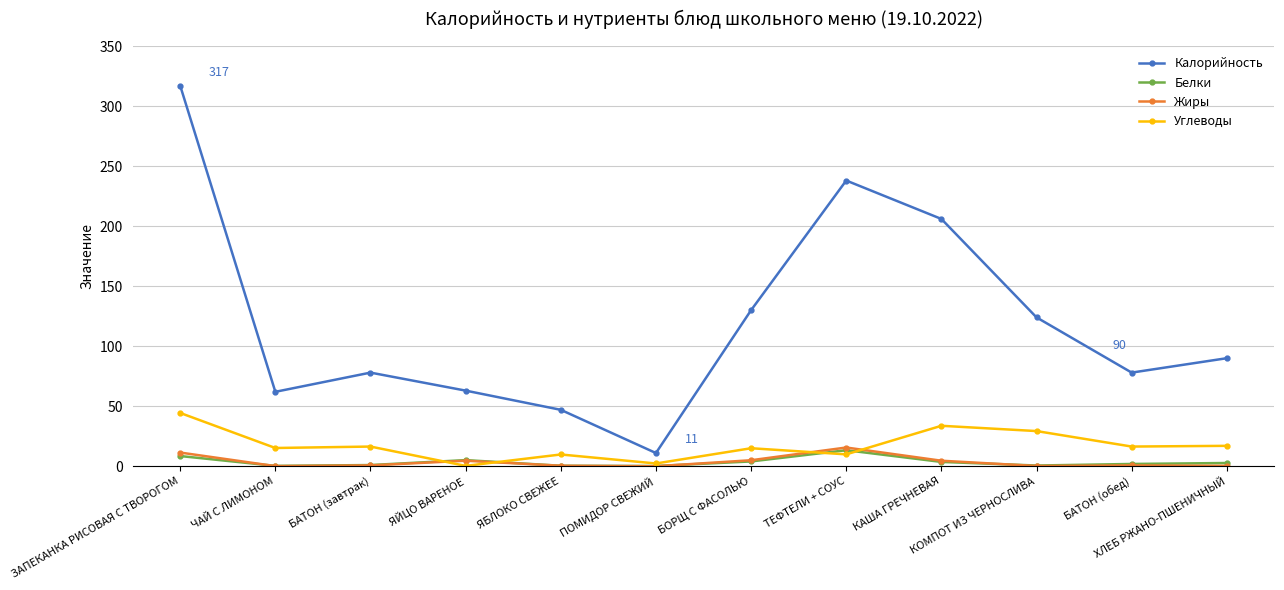

At which category does Калорийность reach its first local peak?

БАТОН (завтрак)